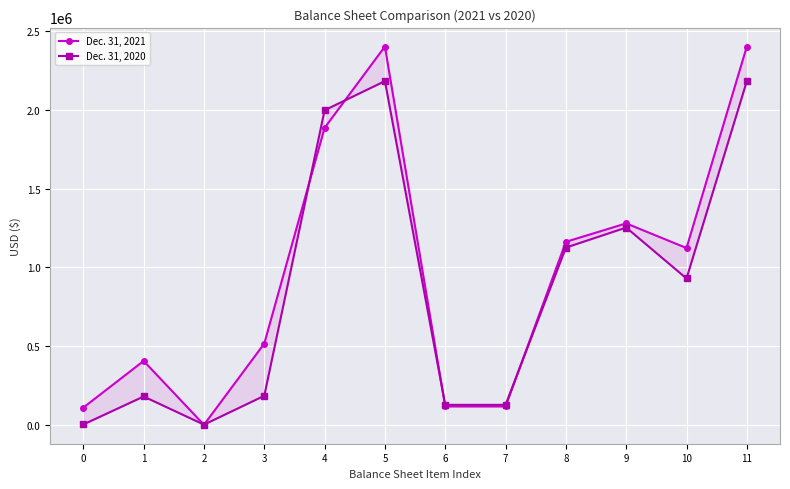

What is the difference between the maximum and minimum values in the Dec. 31, 2021 series?

2401519